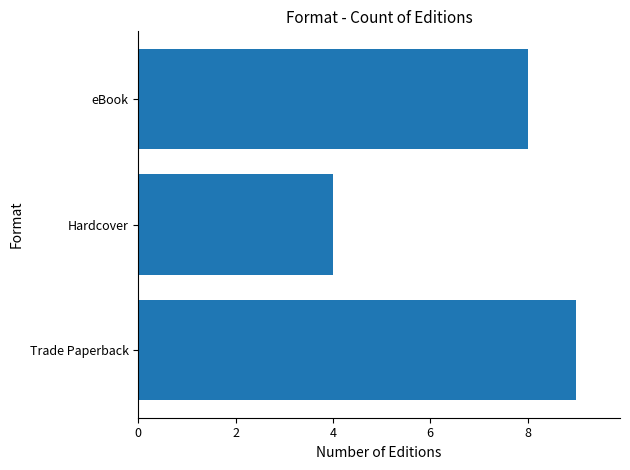

How many distinct data groups are displayed?

1